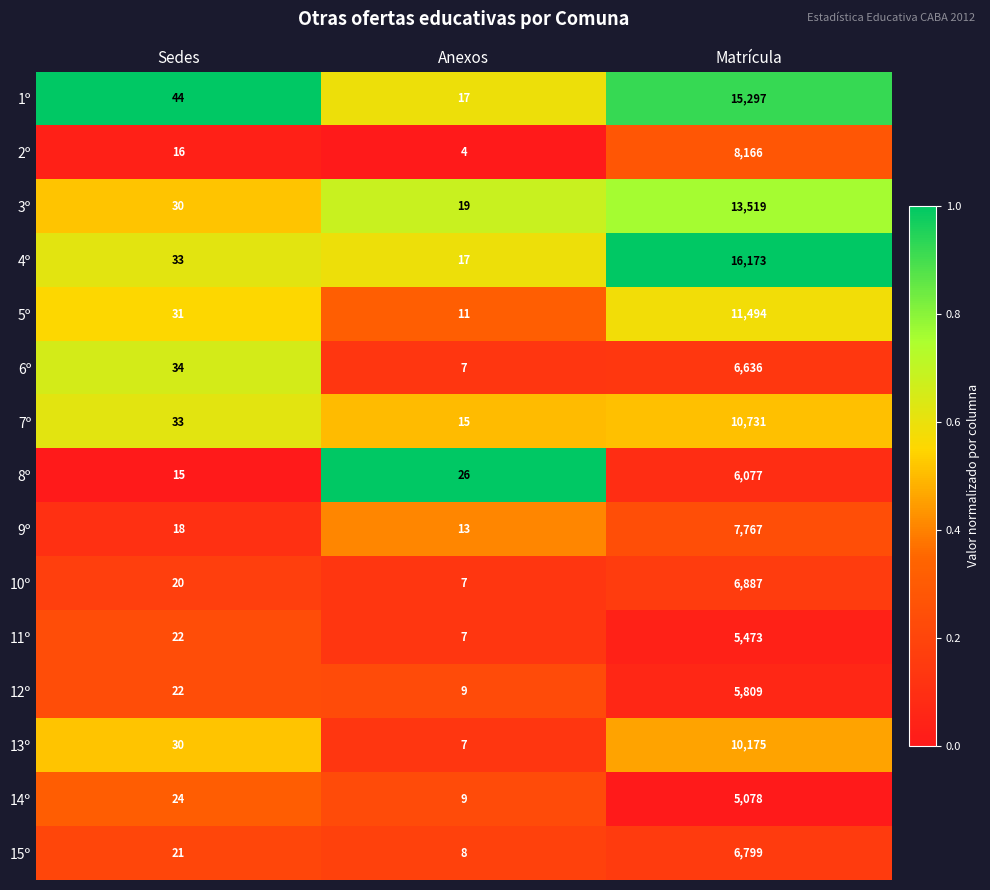

What is the sum of the 13º values at Matrícula and Anexos?

10182